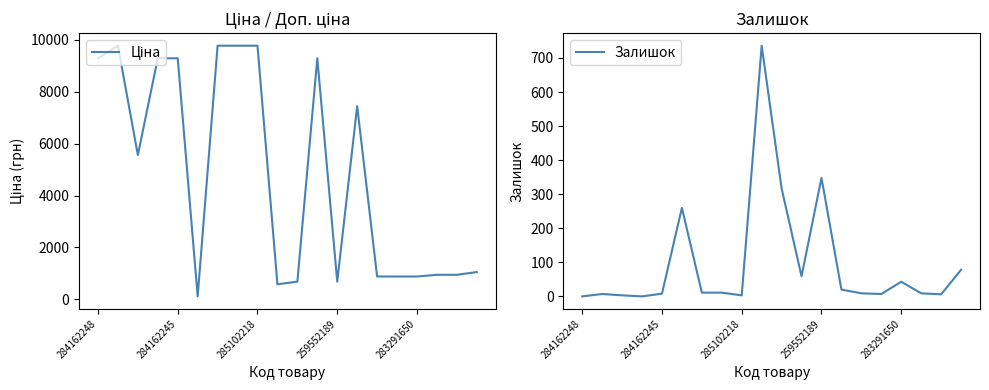

The Ціна series shows 4734.2 at 11. True or false?

False